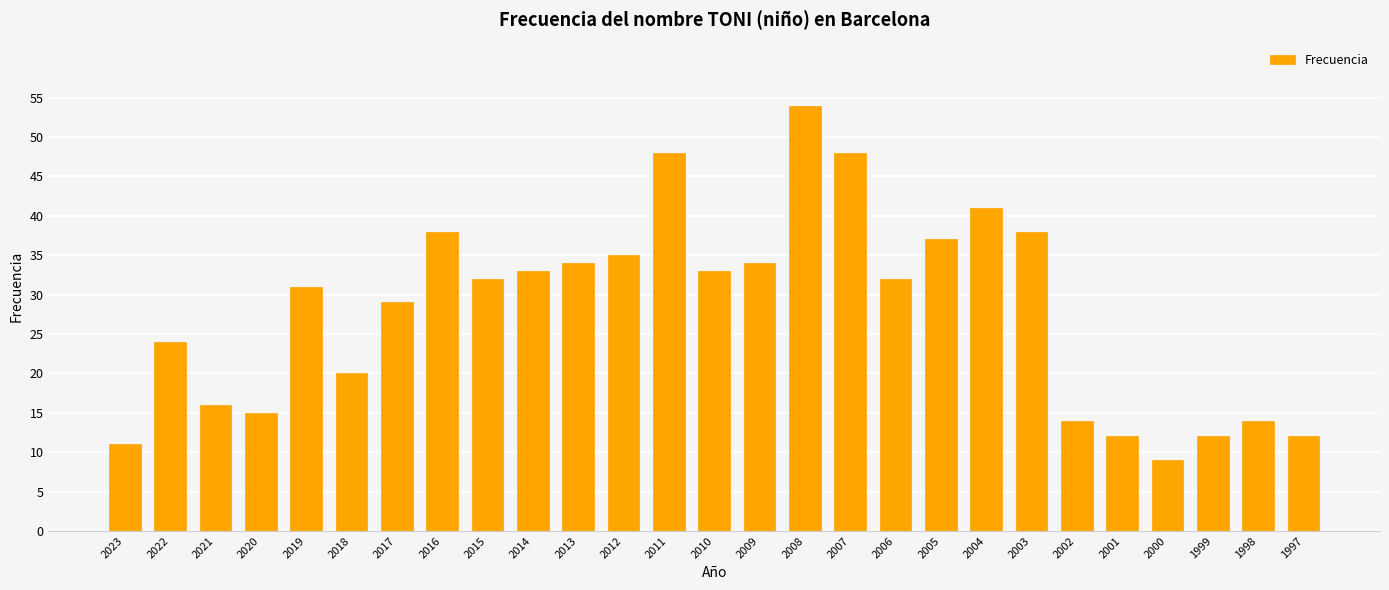

What is the change in value from 2009 to 2005?

+3